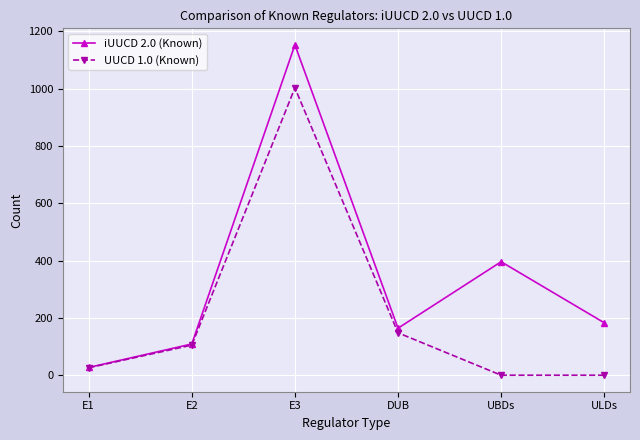

How many values in the iUUCD 2.0 (Known) series are below 183?

3